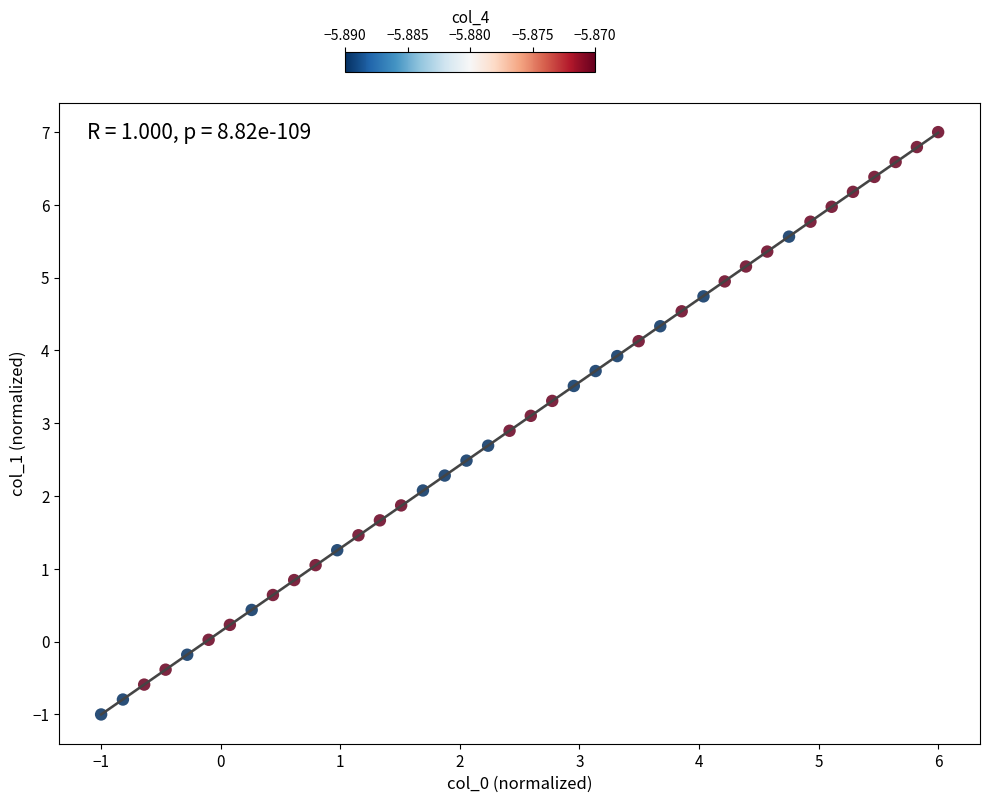

What is the range of X values (max minus min)?

7.0